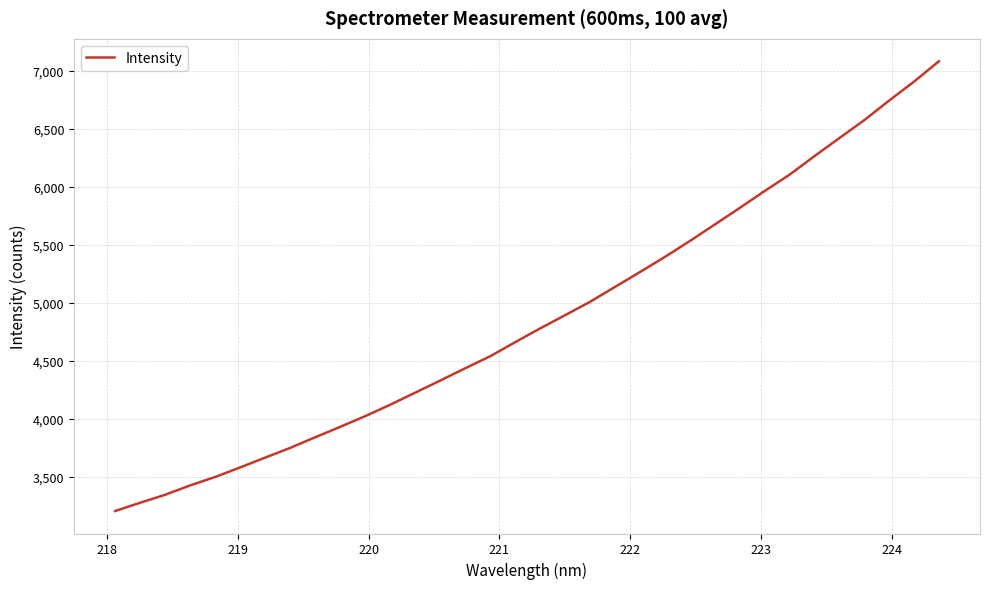

What is the sum of all values?

165437.3